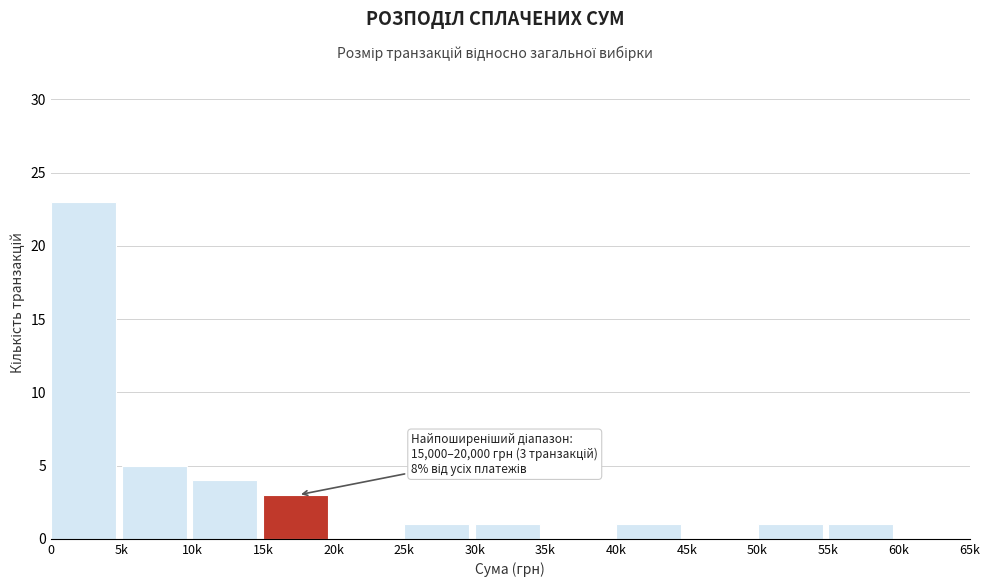

Reading right to left, list all the values displayed in this chart.

60k=0	55k=1	50k=1	45k=0	40k=1	35k=0	30k=1	25k=1	20k=0	15k=3	10k=4	5k=5	0=23